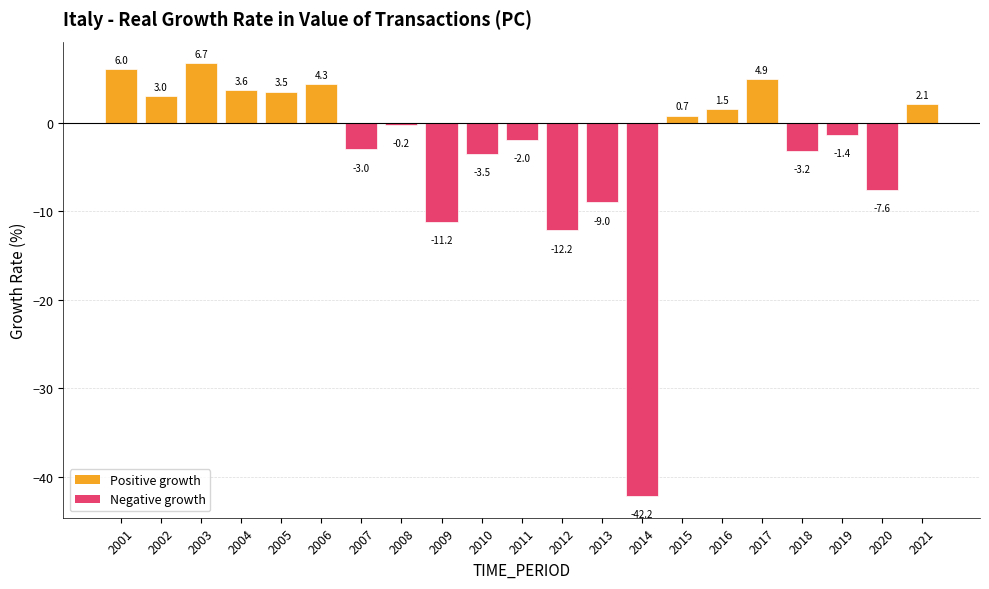

List the labels in order of value, smallest first.

2014, 2012, 2009, 2013, 2020, 2010, 2018, 2007, 2011, 2019, 2008, 2015, 2016, 2021, 2002, 2005, 2004, 2006, 2017, 2001, 2003